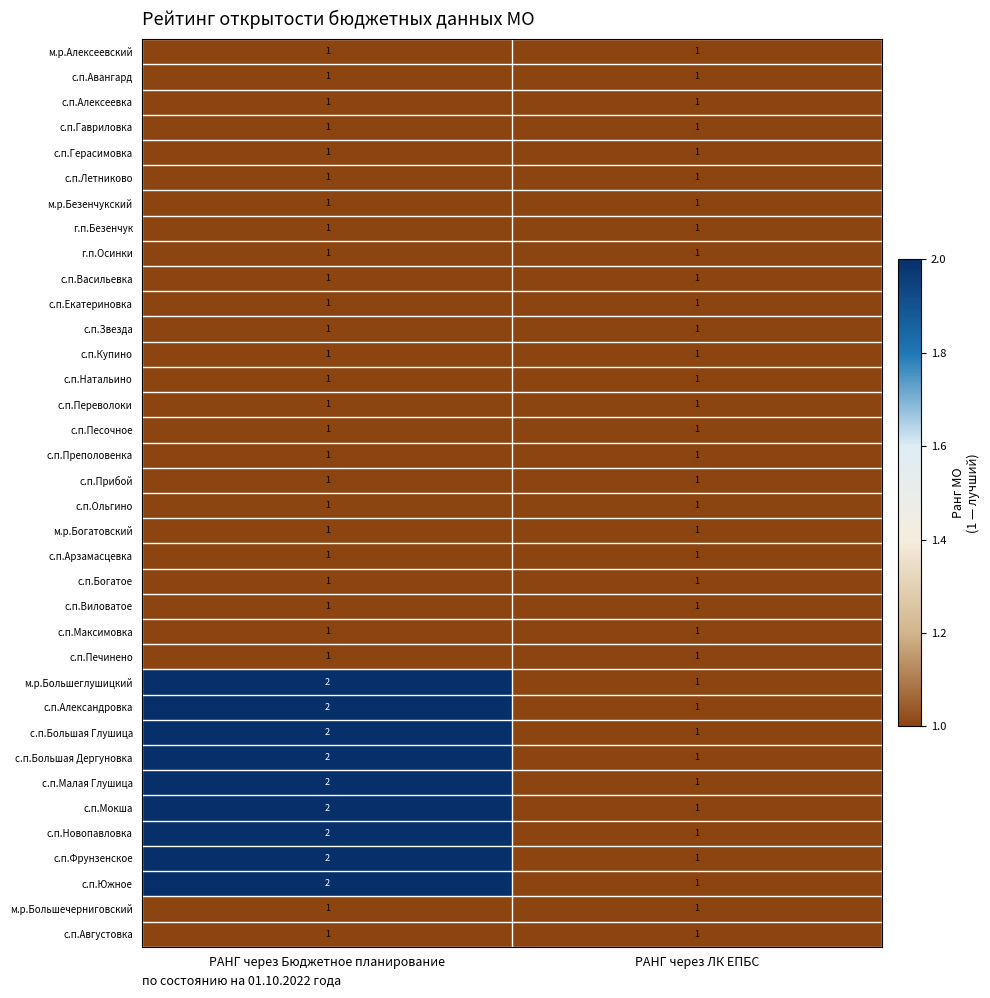

Which category has the highest value across all series?

РАНГ через Бюджетное планирование